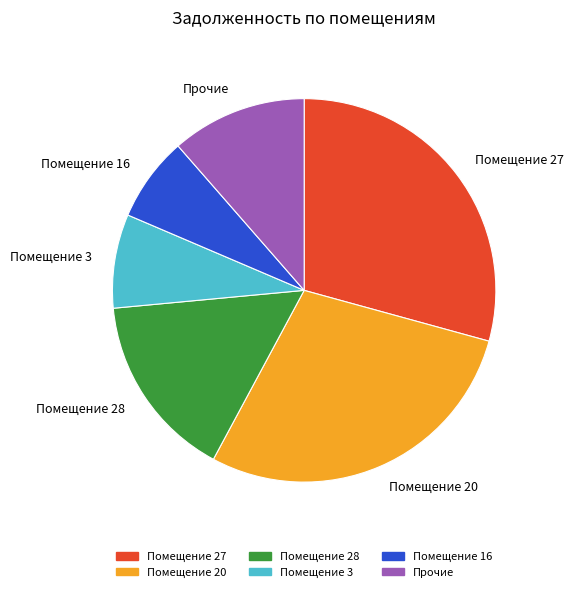

The Прочие slice represents 11% of the pie. True or false?

True